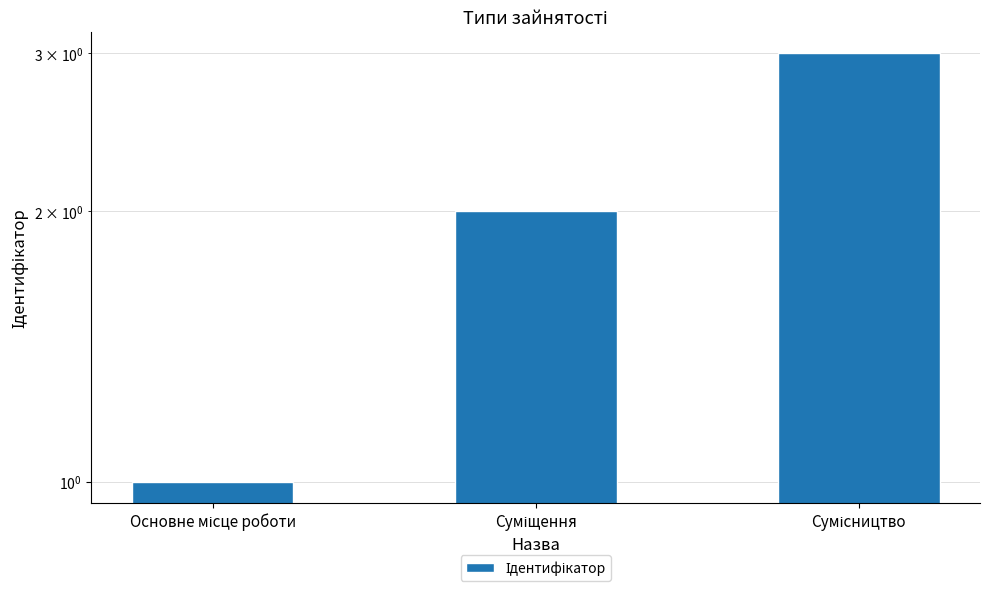

What is the greatest value displayed?

3